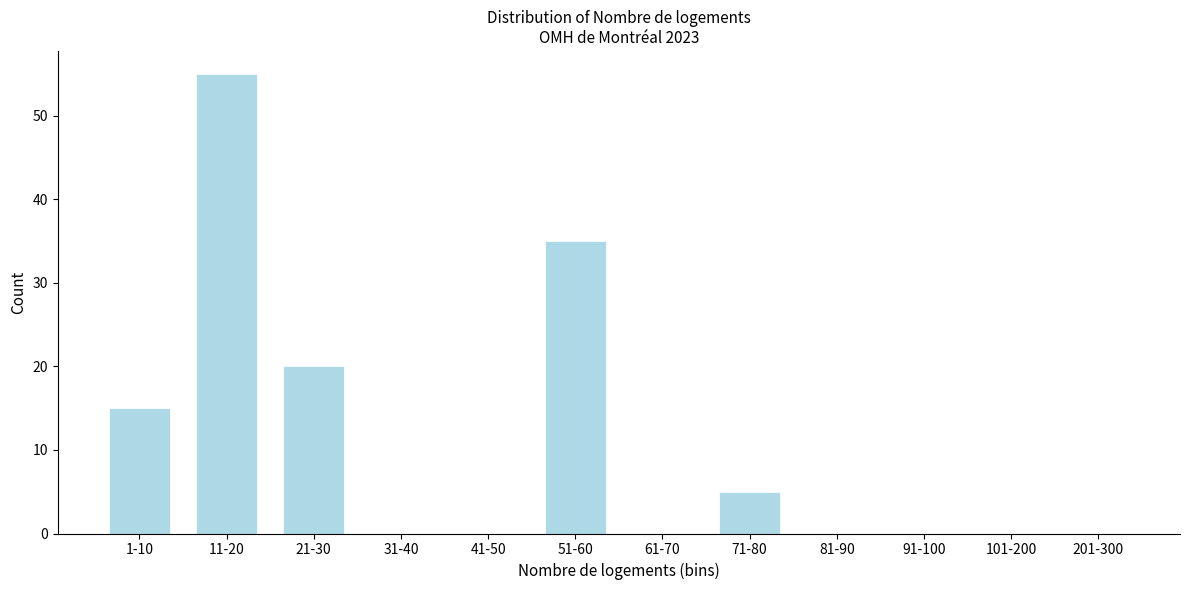

Reading right to left, extract all data points from this chart.

201-300=0	101-200=0	91-100=0	81-90=0	71-80=5	61-70=0	51-60=35	41-50=0	31-40=0	21-30=20	11-20=55	1-10=15